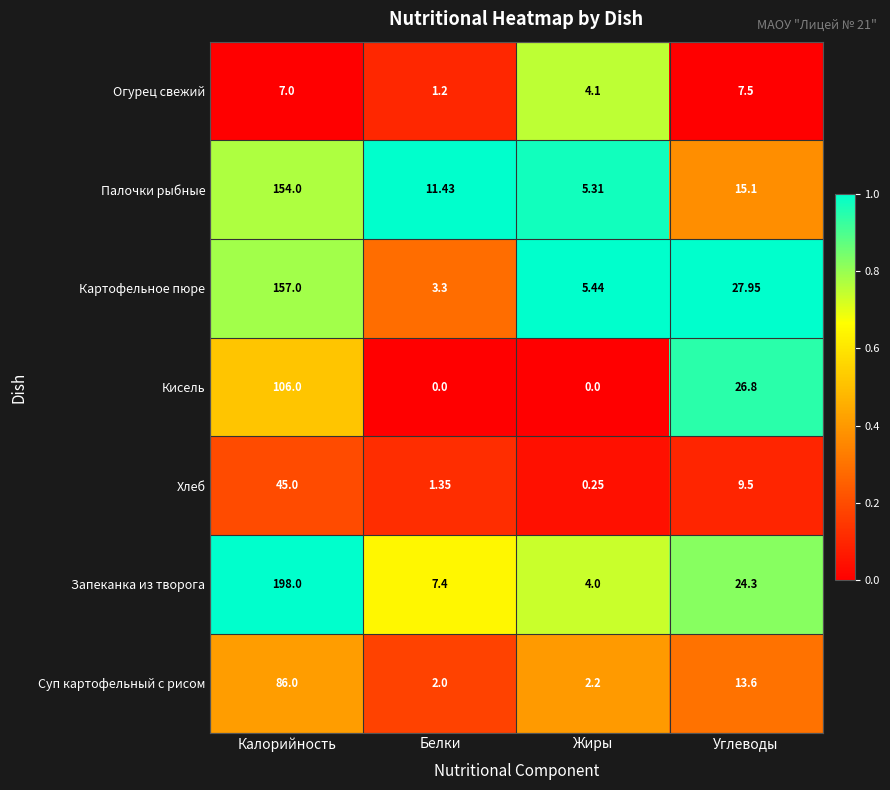

Which series has the widest spread of values?

Запеканка из творога